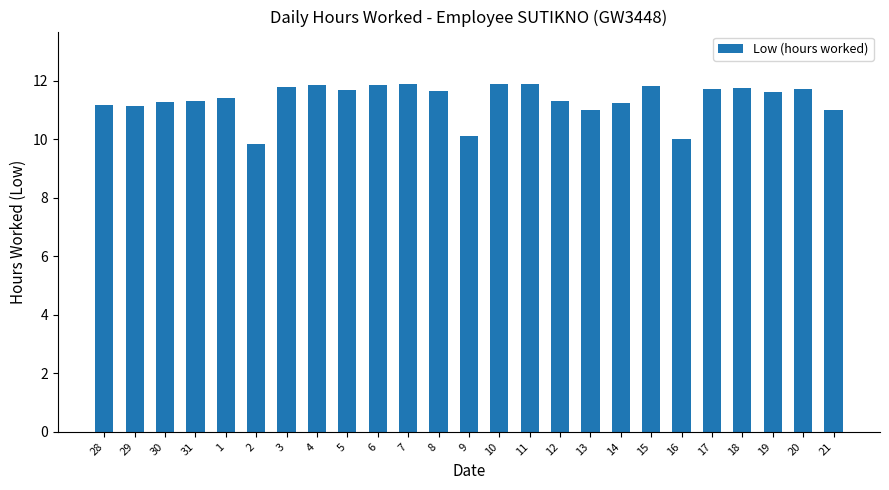

Read the value at 19.

11.6